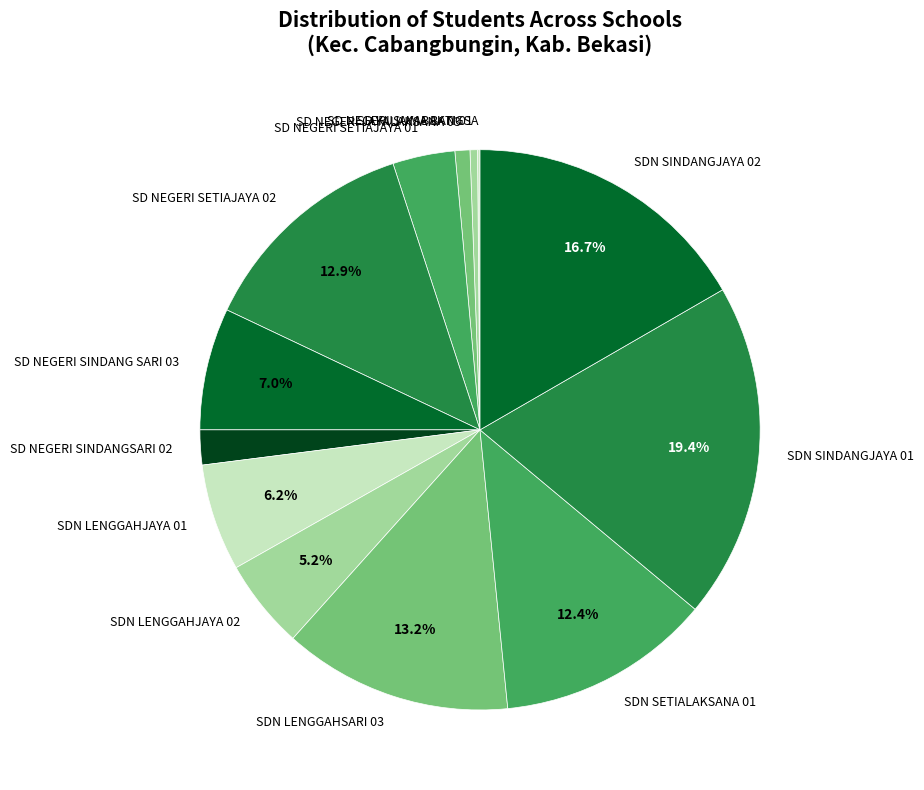

Is SDN SINDANGJAYA 02 the majority of the pie?

No